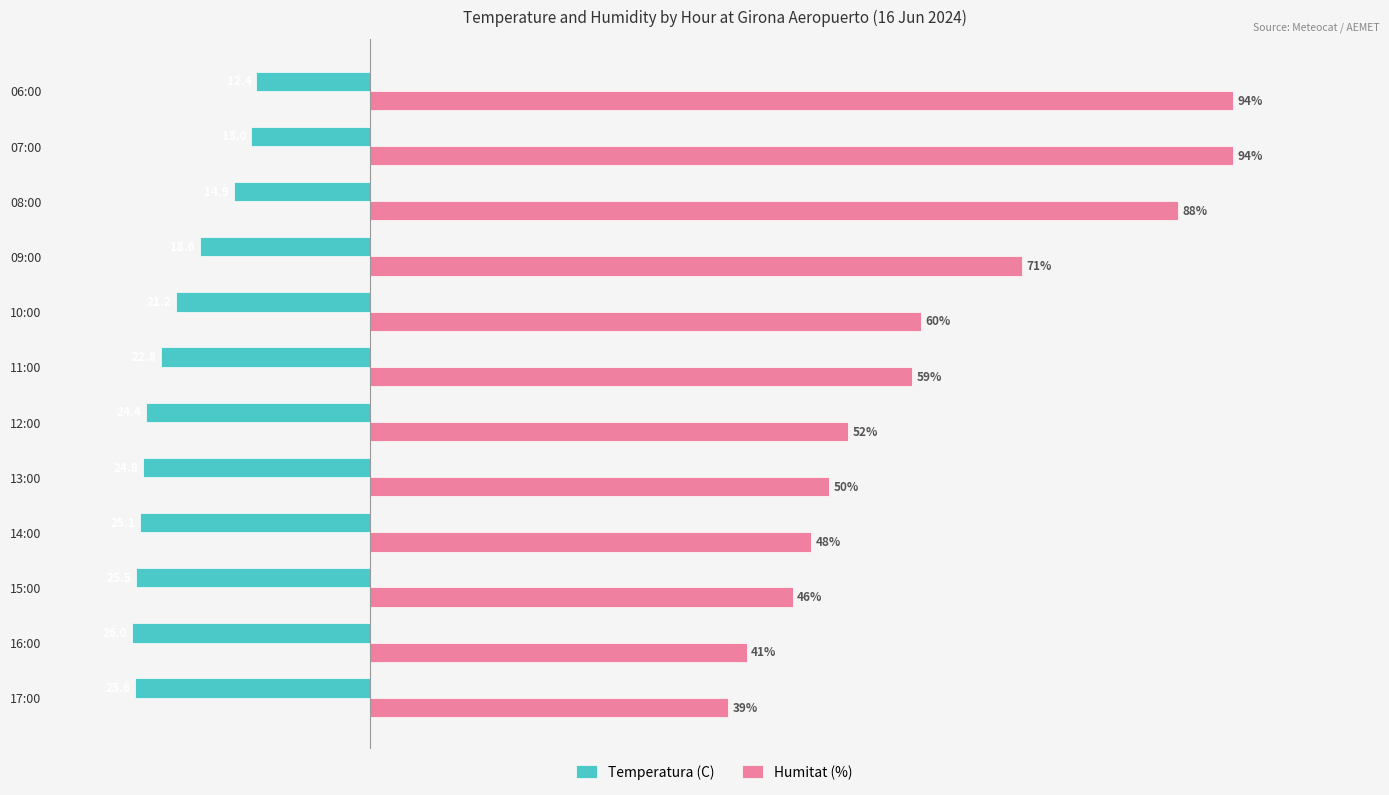

Which series has the largest range (max minus min)?

Humitat (%)